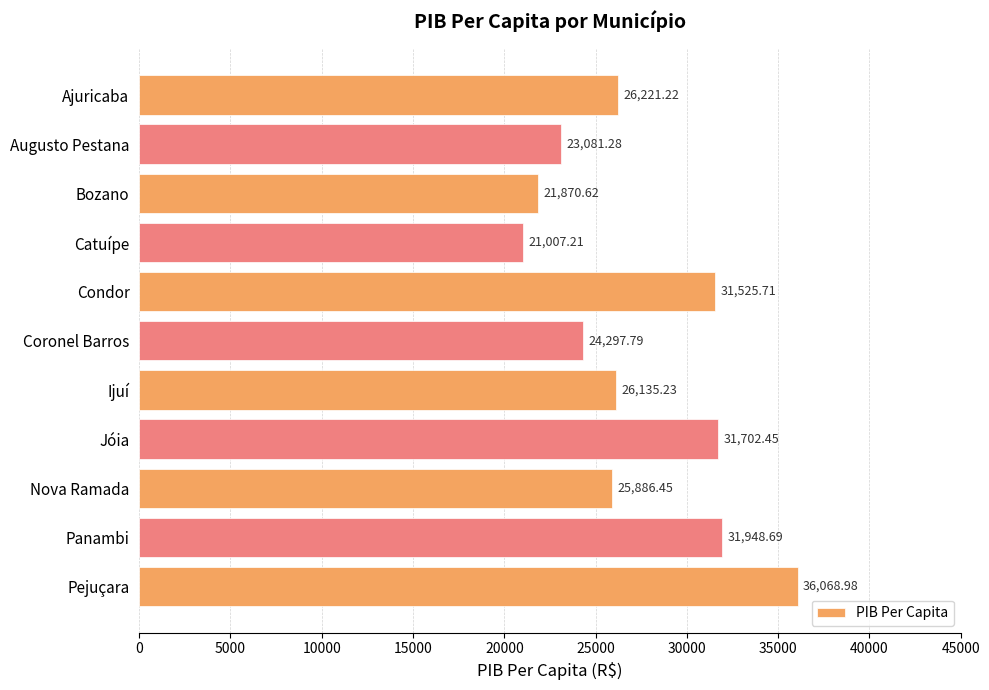

Which label corresponds to the smallest value in the chart?

Catuípe